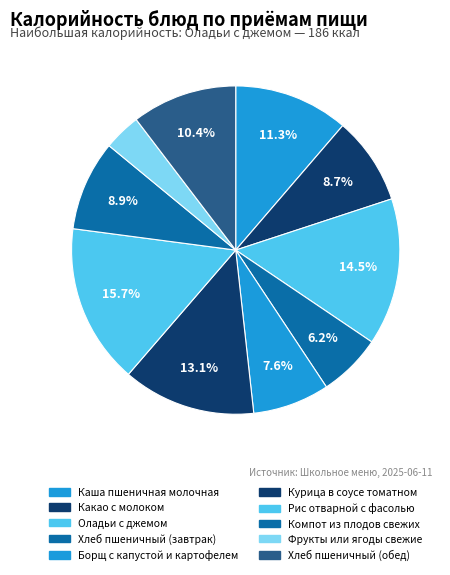

To the nearest percent, what portion does Хлеб пшеничный (завтрак) represent?

6%